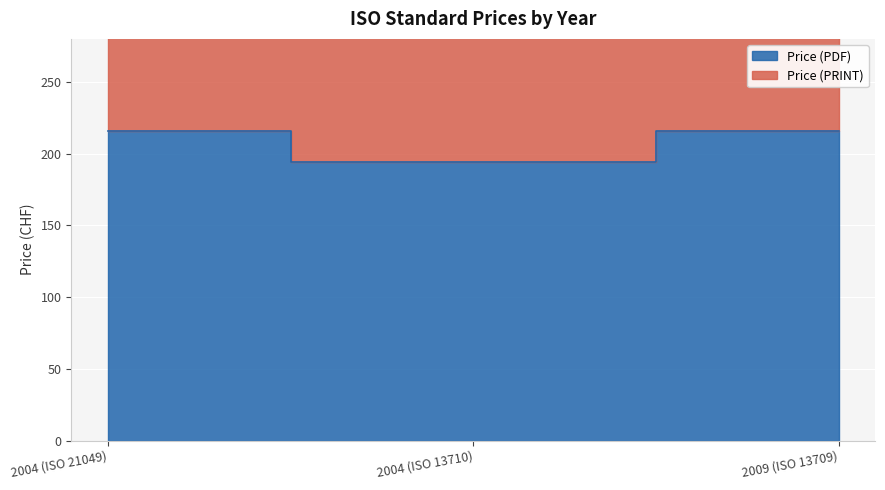

What is the sum of the Price (PRINT) values at 2004 (ISO 21049) and 2004 (ISO 13710)?

820